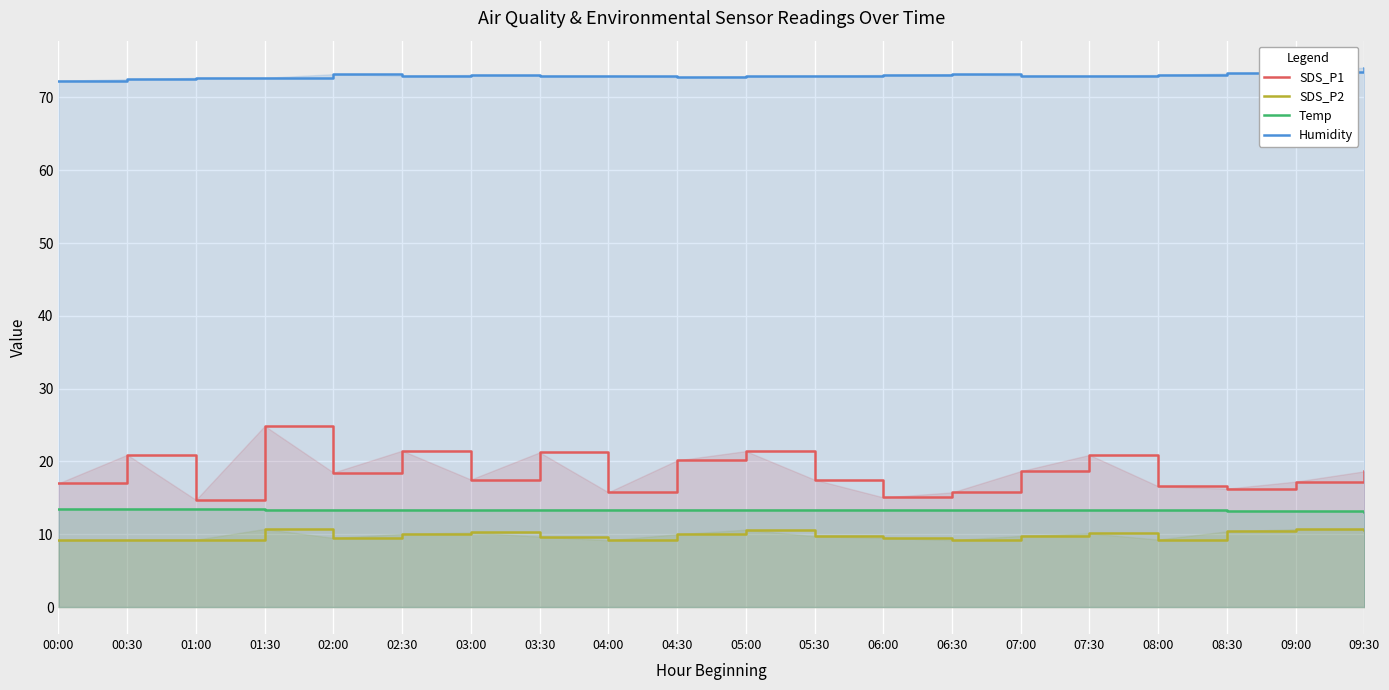

Is it true that SDS_P1 equals 8.0 at 02:30?

False